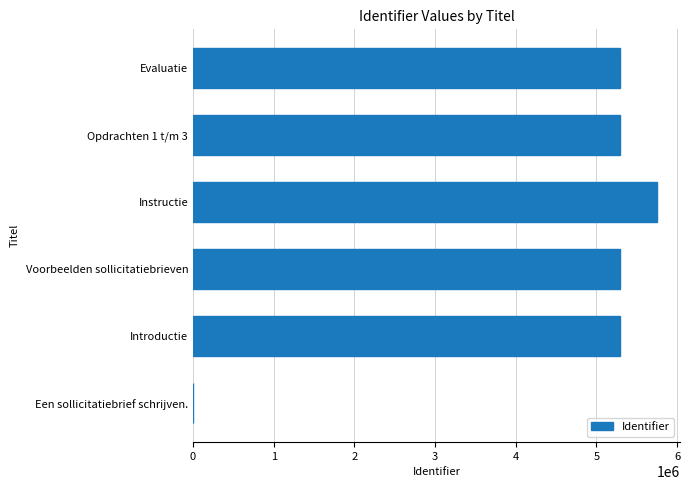

How many data points does each series have?

6